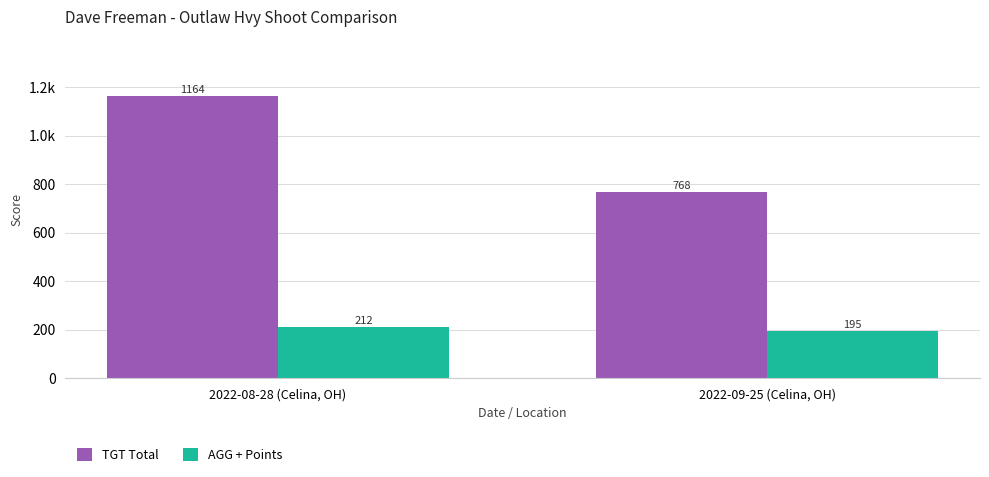

What is the sum of the TGT Total values at 2022-09-25 (Celina, OH) and 2022-08-28 (Celina, OH)?

1932.0